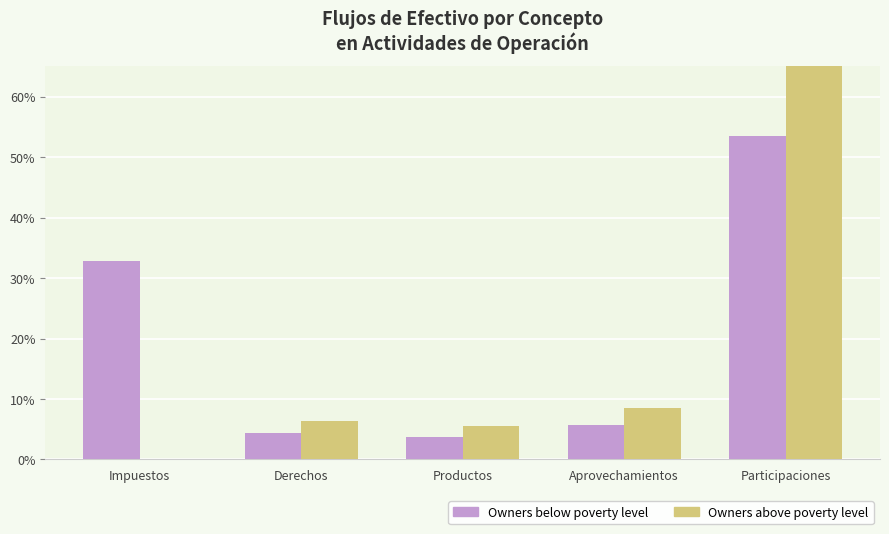

List the labels in order of Owners below poverty level value, smallest first.

Productos, Derechos, Aprovechamientos, Impuestos, Participaciones